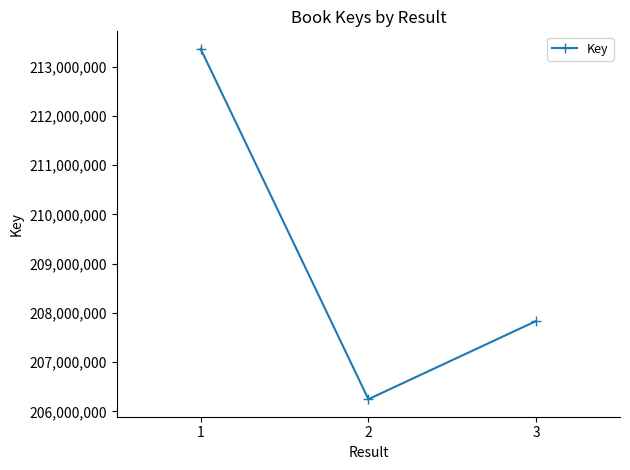

Reading left to right, list all the values displayed in this chart.

1=213361153	2=206246300	3=207833440